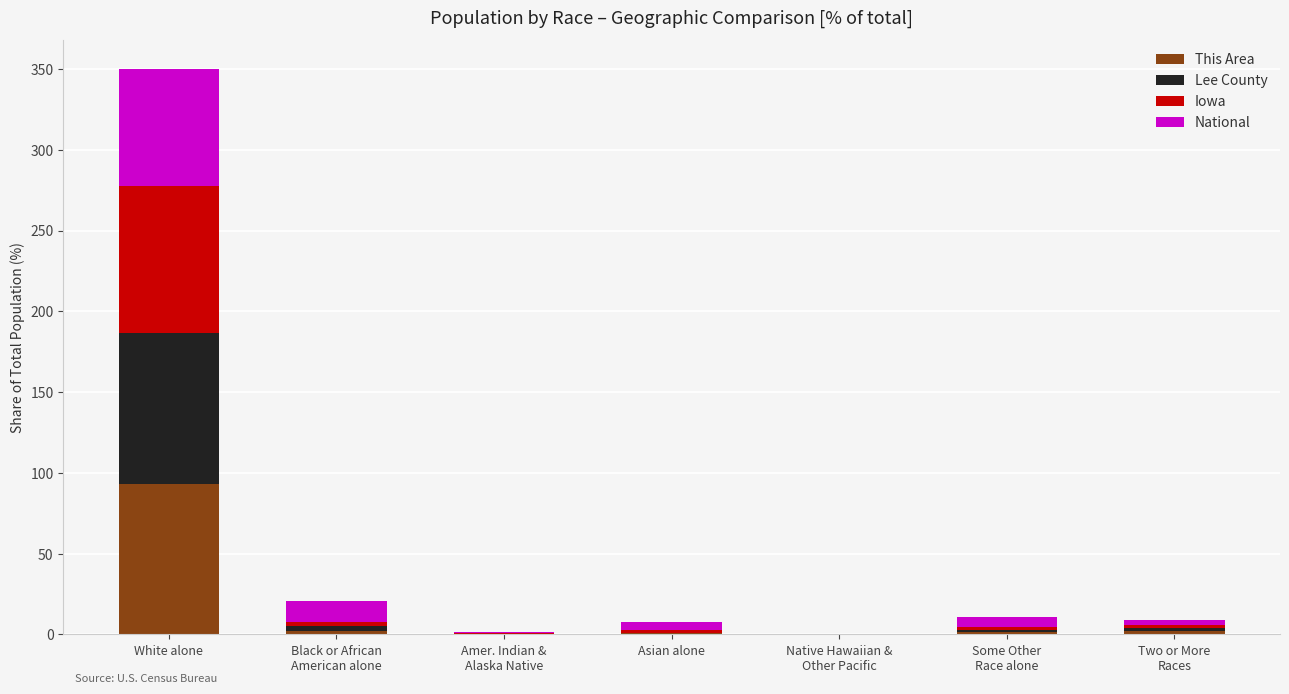

Which category has the highest value in the This Area series?

White alone